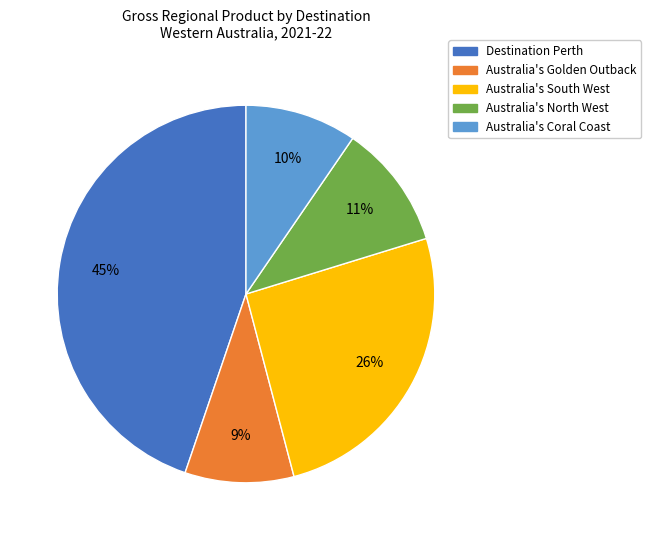

Which has a higher value, Australia's Golden Outback or Australia's South West?

Australia's South West